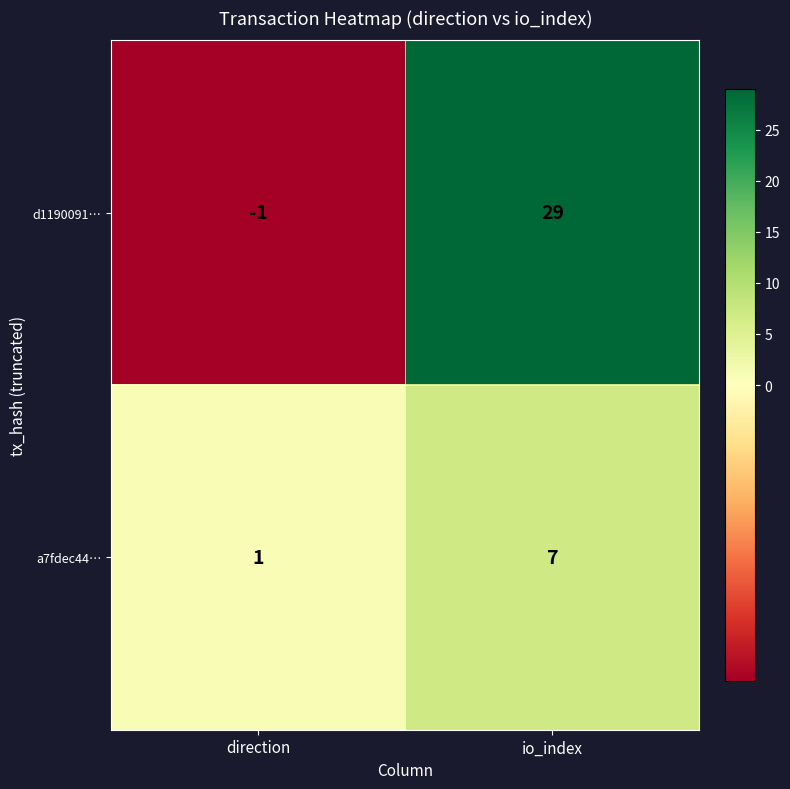

Reading right to left, transcribe all the data shown in this chart.

d1190091…: 29	-1
a7fdec44…: 7	1